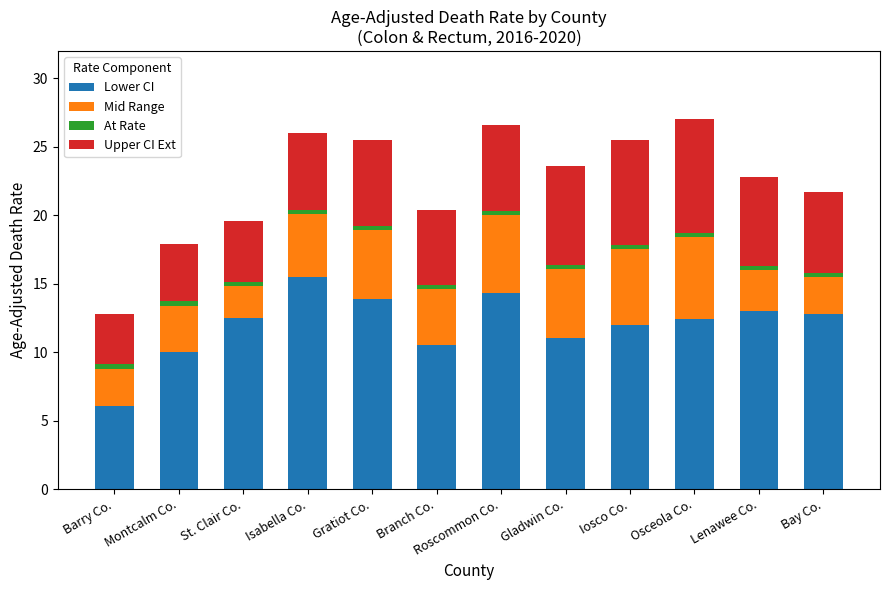

What is the difference between the maximum and minimum values in the Lower CI series?

9.4